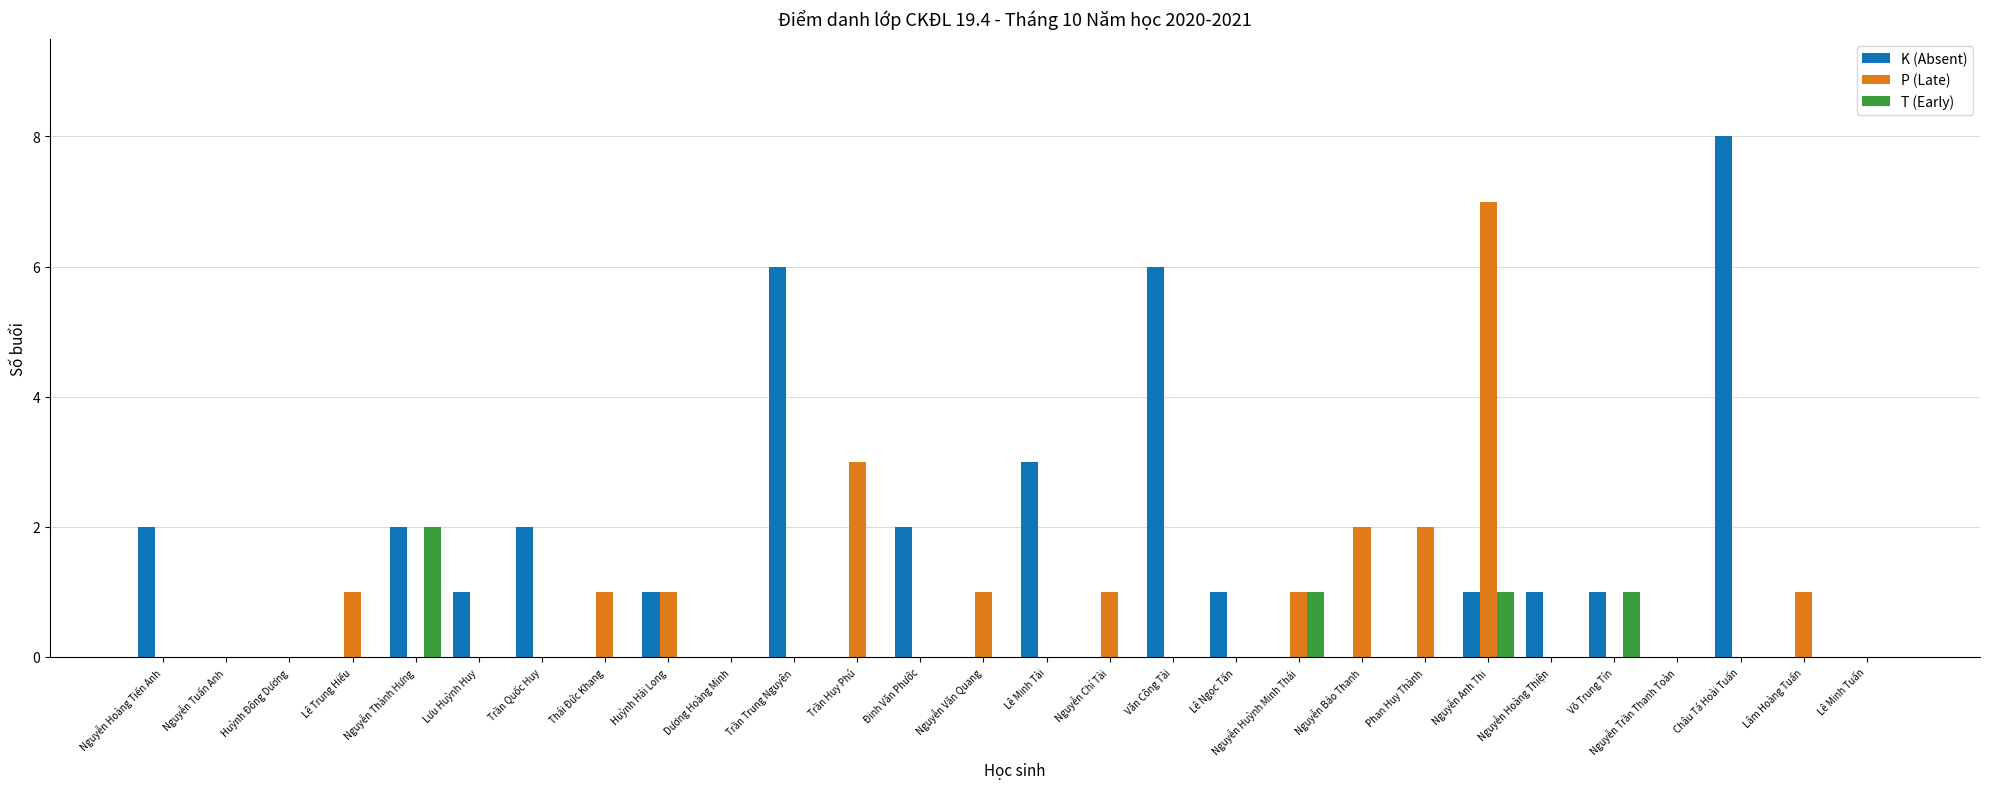

What is the greatest value displayed?

8